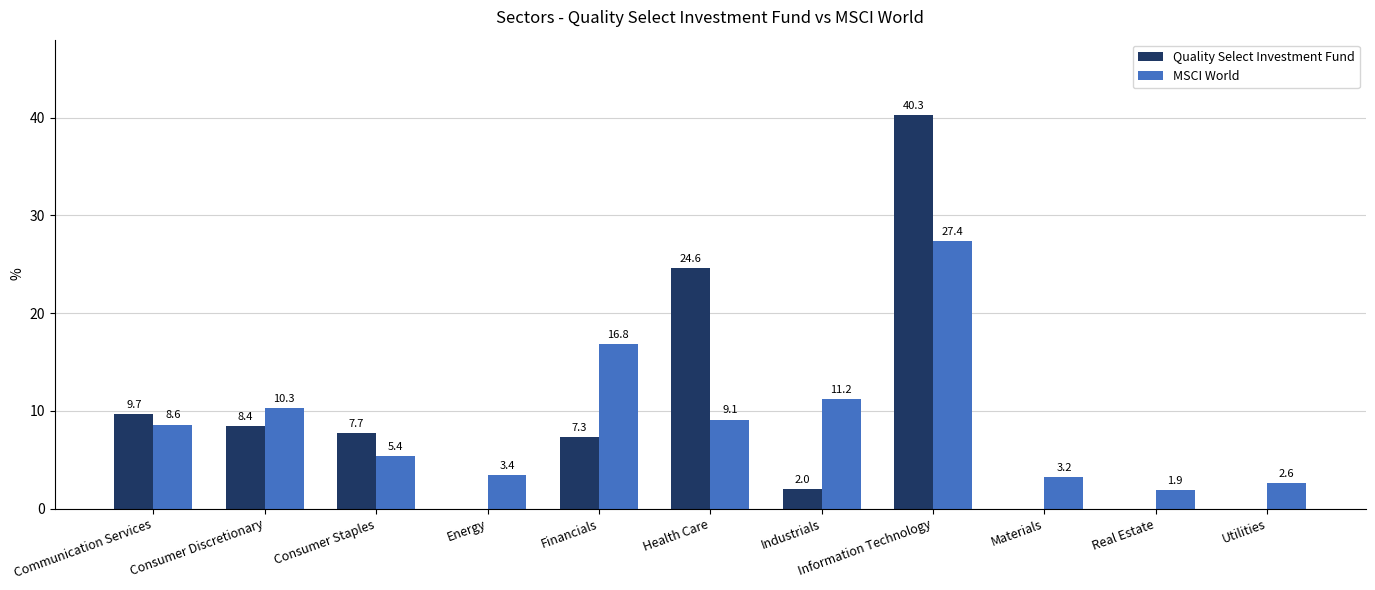

How many distinct data groups are displayed?

2